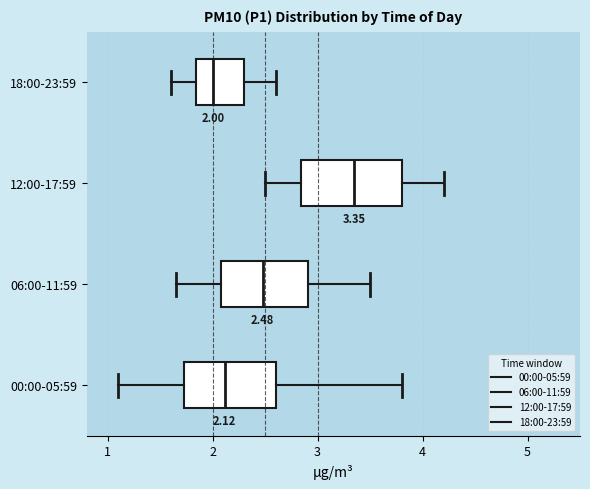

Which box has the furthest to the right median line?

12:00-17:59